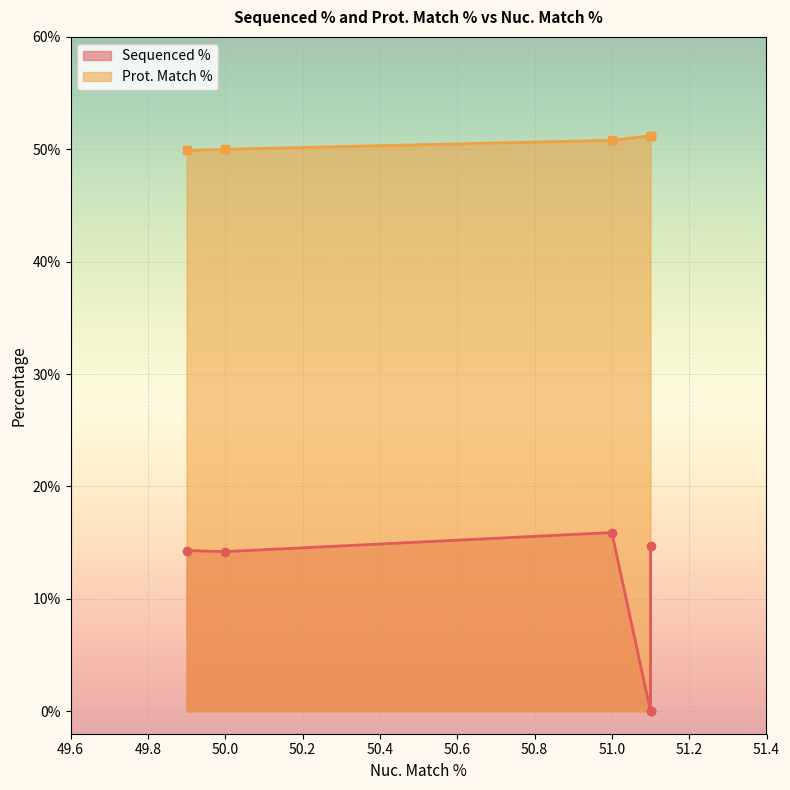

Where is the first local maximum for Sequenced %?

51.0